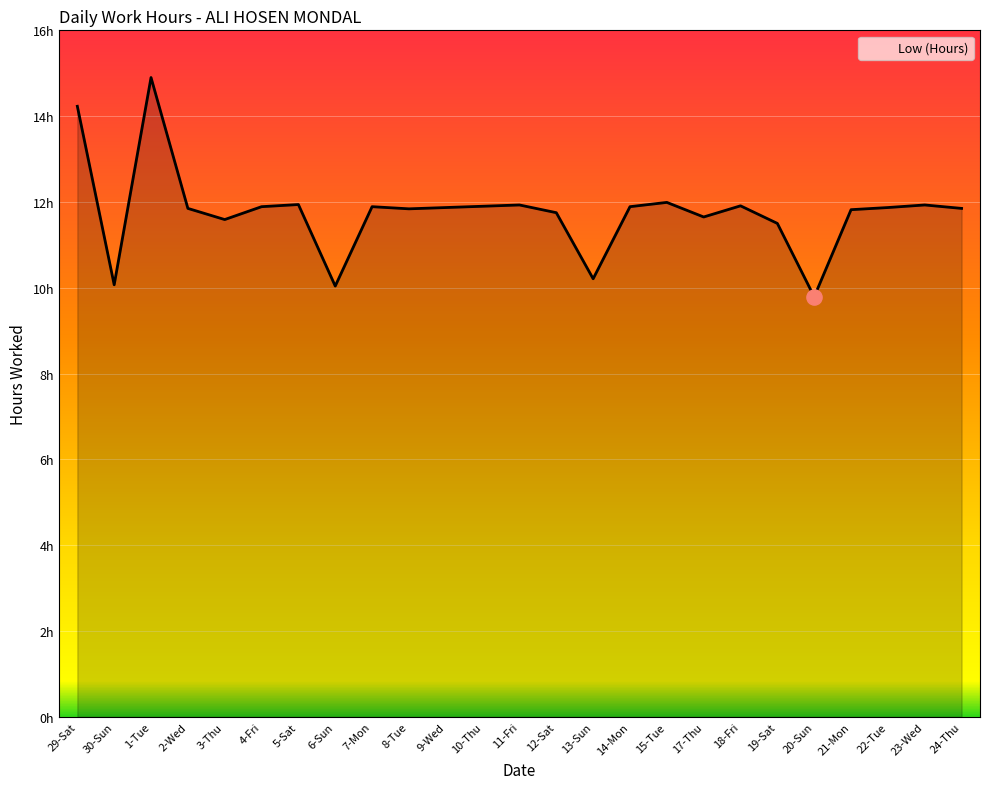

What is the change in value from 8-Tue to 11-Fri?

+0.1